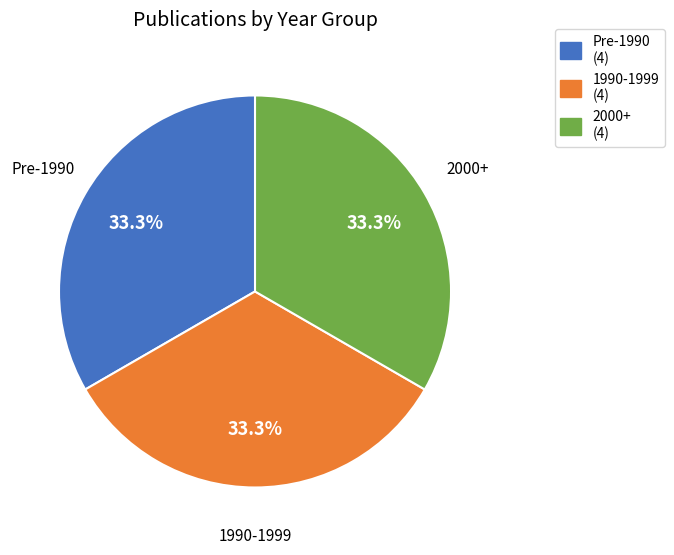

What portion of the pie excludes 1990-1999 (4)?

66.7%